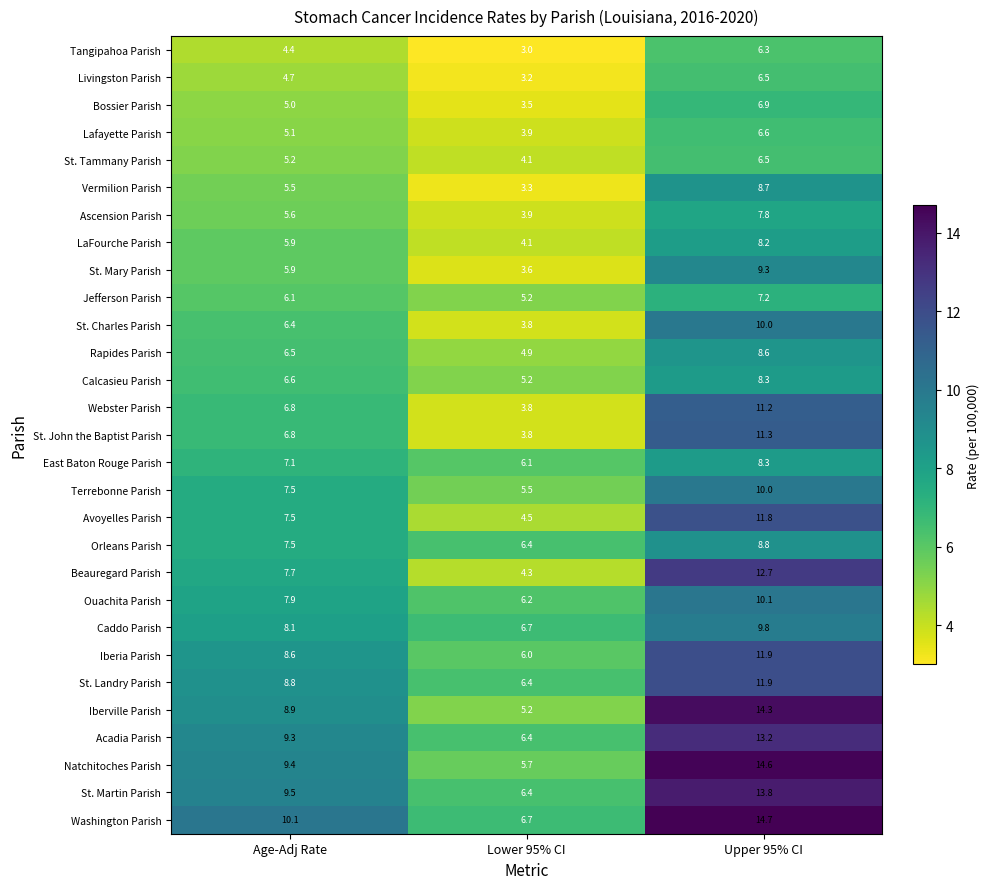

How many data points in Terrebonne Parish are above 7?

2